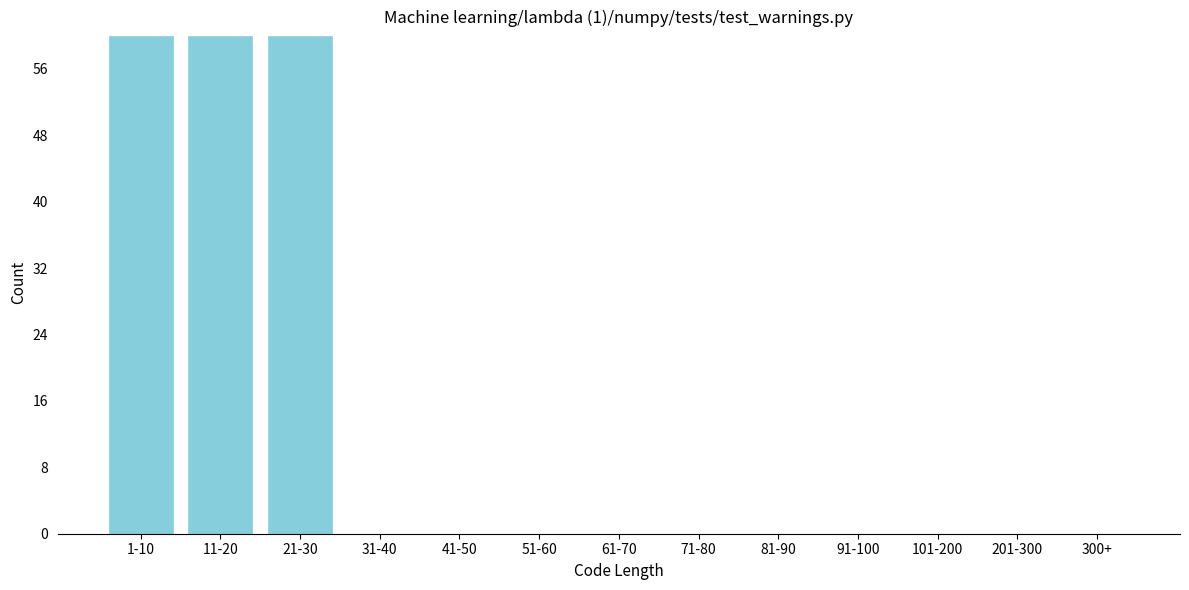

Reading left to right, list all the values displayed in this chart.

1-10=60	11-20=60	21-30=60	31-40=0	41-50=0	51-60=0	61-70=0	71-80=0	81-90=0	91-100=0	101-200=0	201-300=0	300+=0